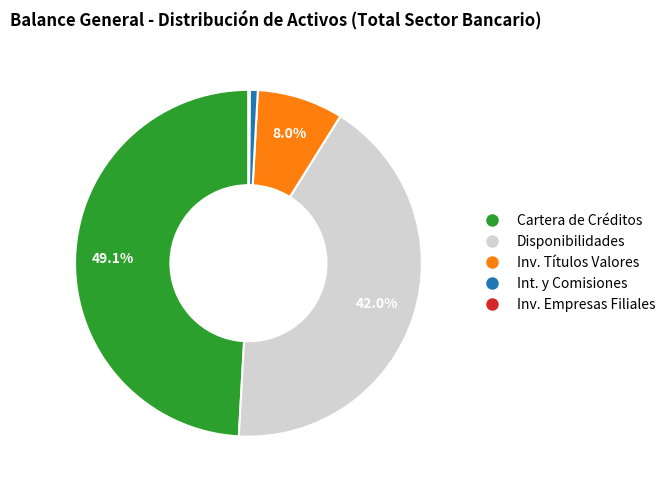

Does any single category account for the majority?

No